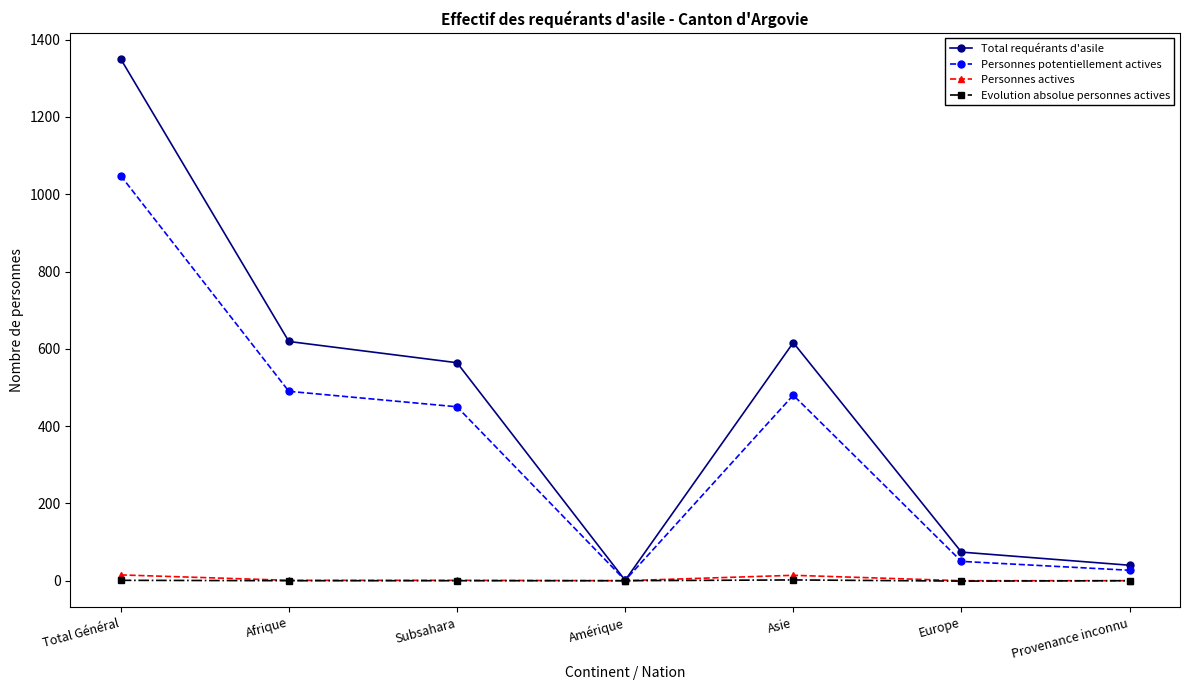

True or false: Personnes potentiellement actives has a value of 490 at Afrique.

True